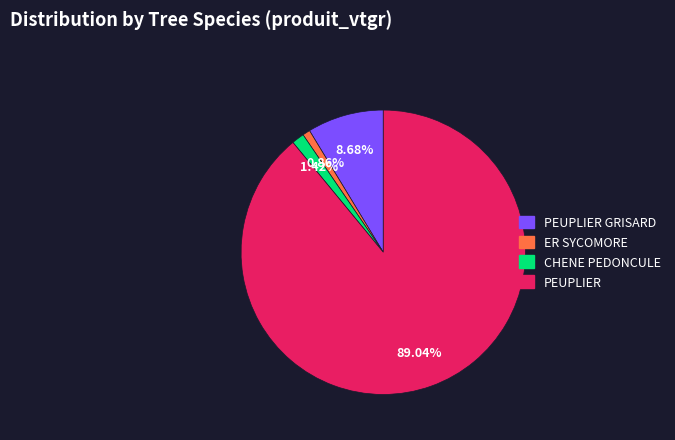

What portion of the pie excludes ER SYCOMORE?

99.1%